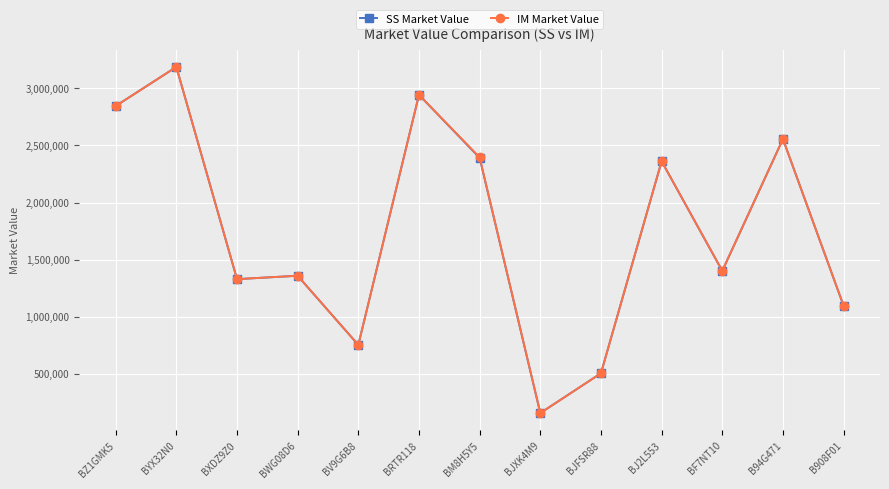

What position from the right is B94G471?

2